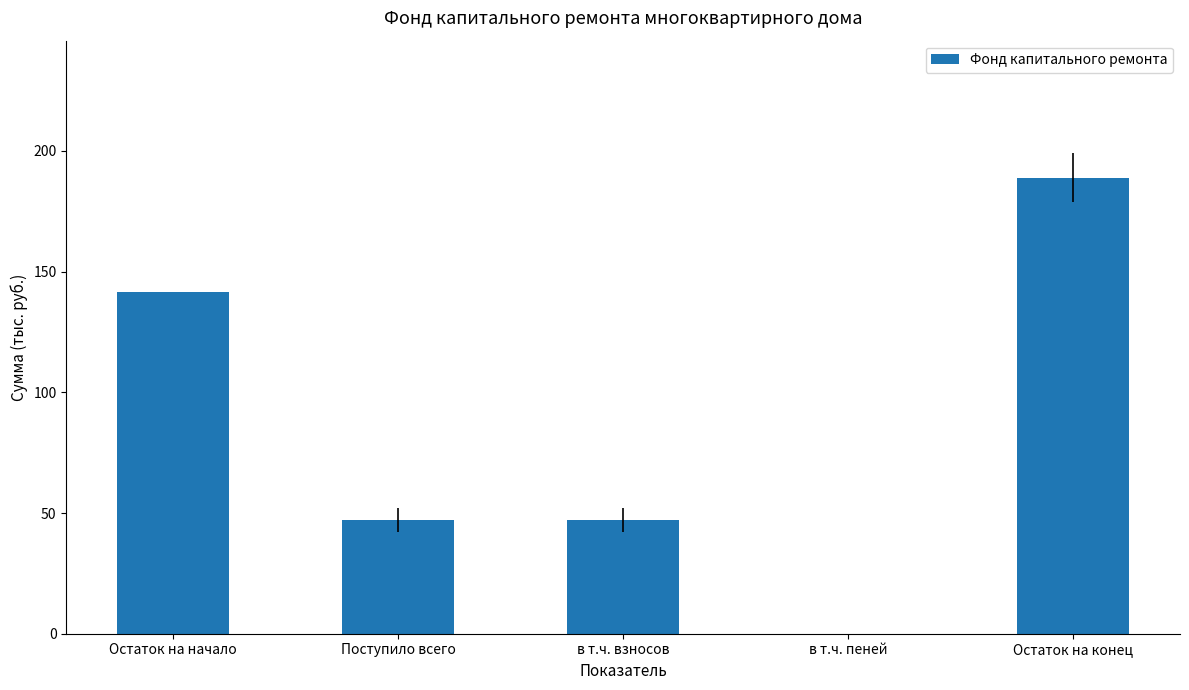

What is the sum of all values?

425.1